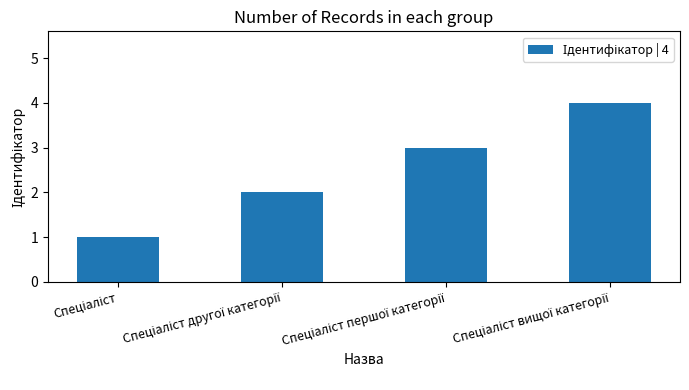

What is the sum of all values?

10